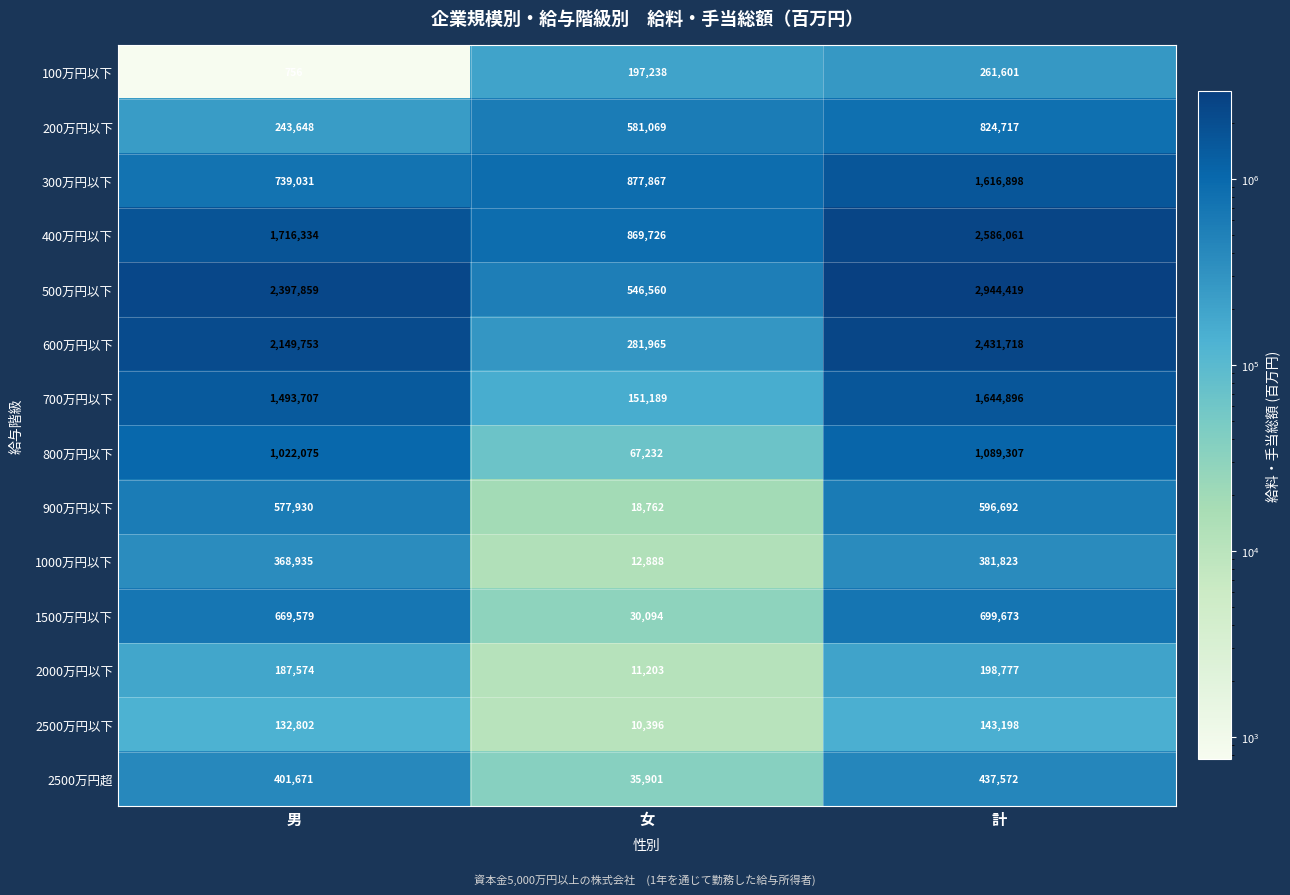

What is the spread (max minus min) of values at 男?

2397103